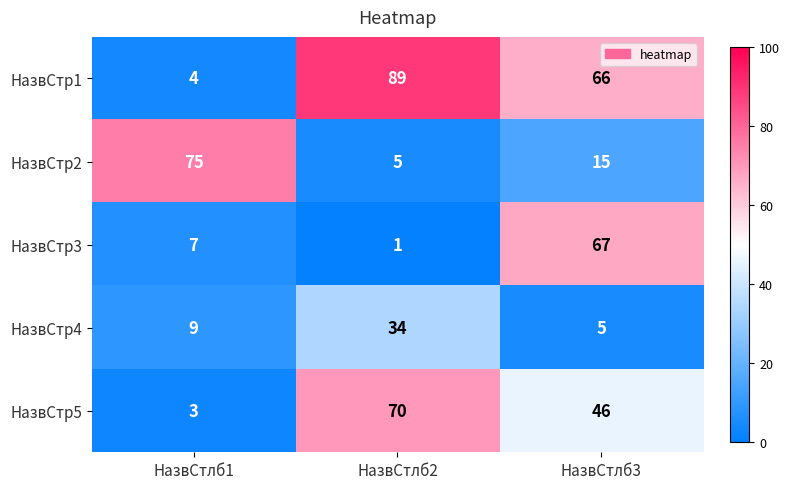

At how many categories does at least one series exceed 56?

3